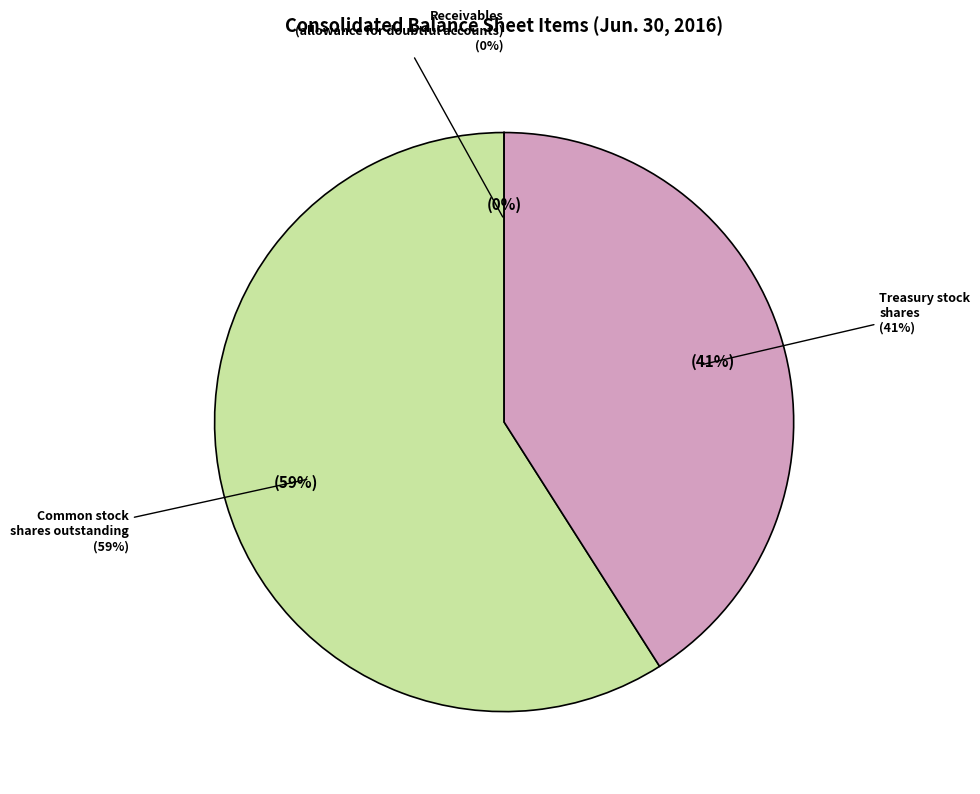

Is Treasury stock, shares the majority of the pie?

No